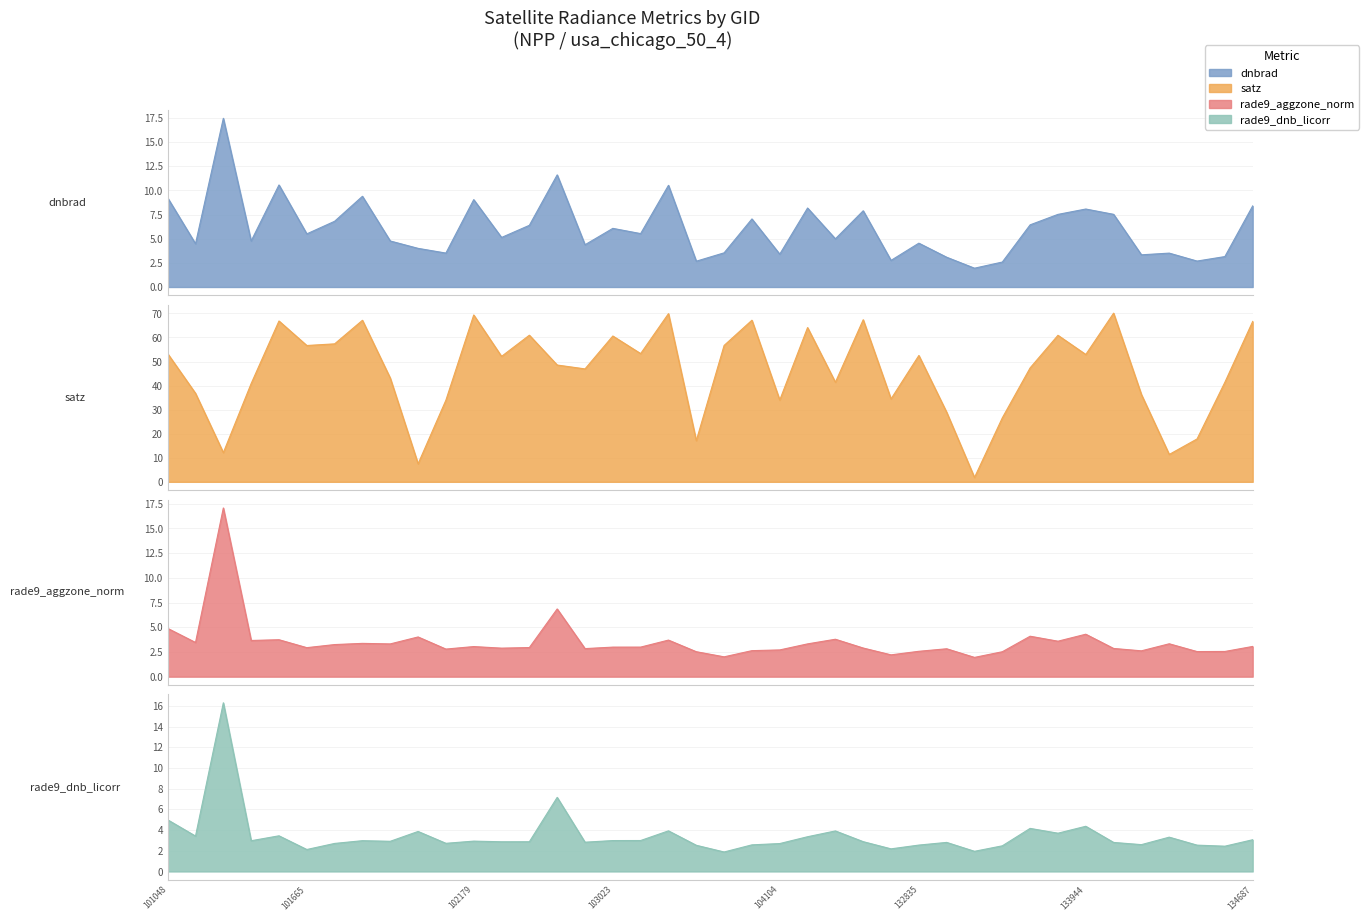

At how many categories does at least one series exceed 69?

3